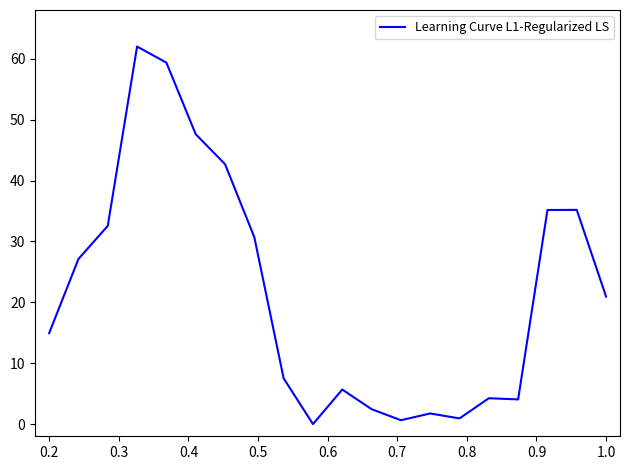

What is the greatest value displayed?

62.0